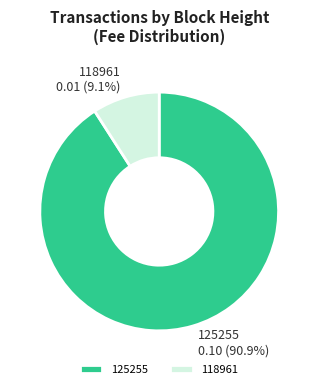

True or false: 125255 accounts for 82% of the total.

False